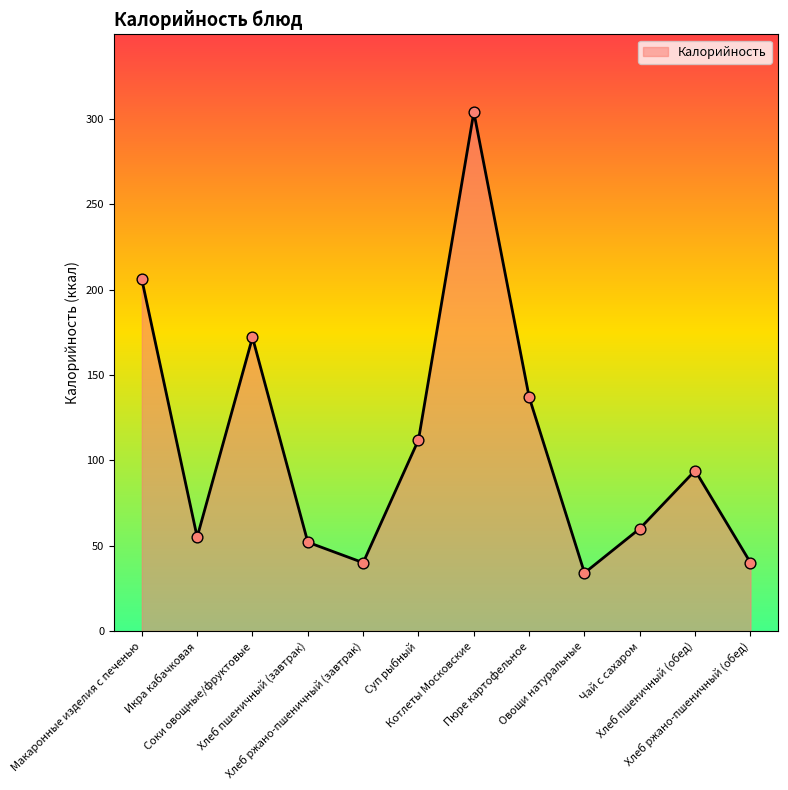

What is the ratio of the value at Котлеты Московские to the value at Хлеб пшеничный (завтрак)?

5.8